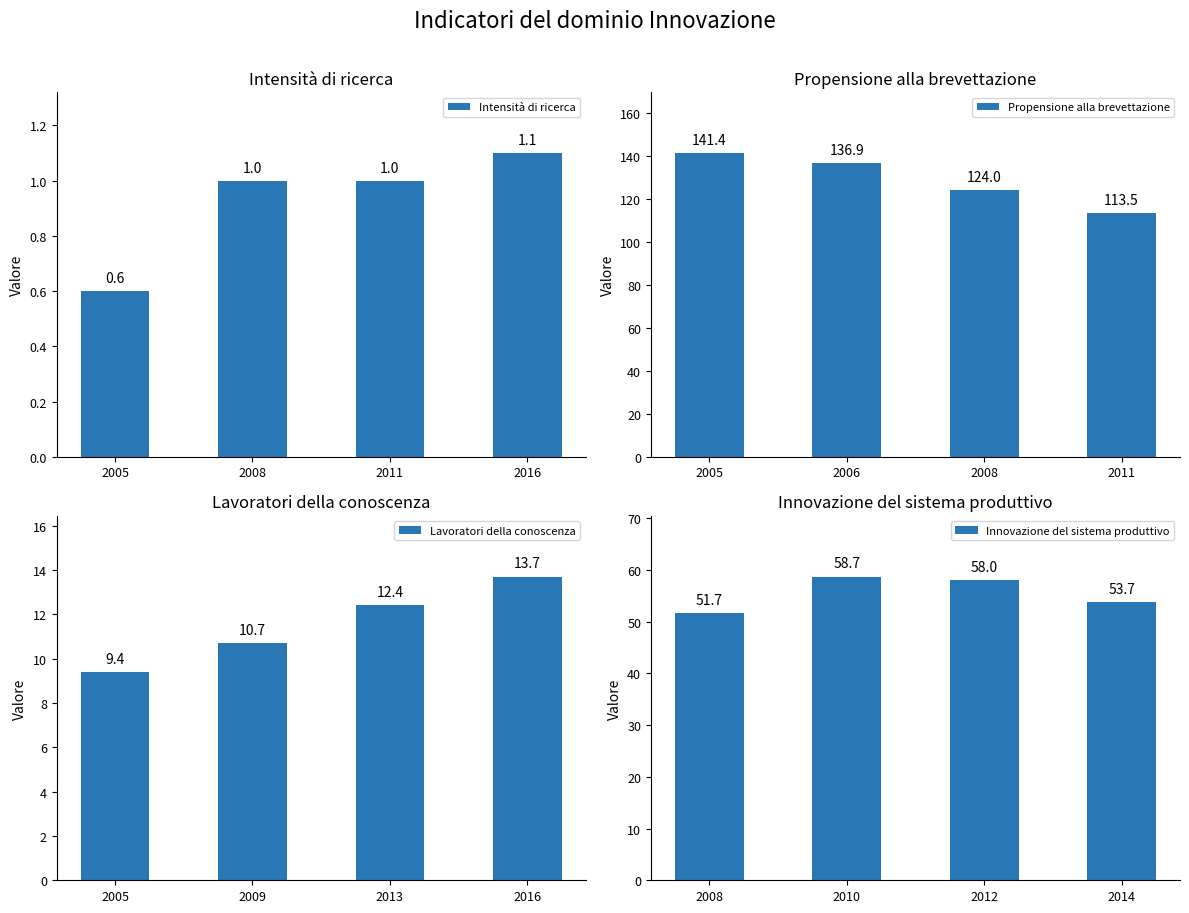

How many groups of bars are there?

4